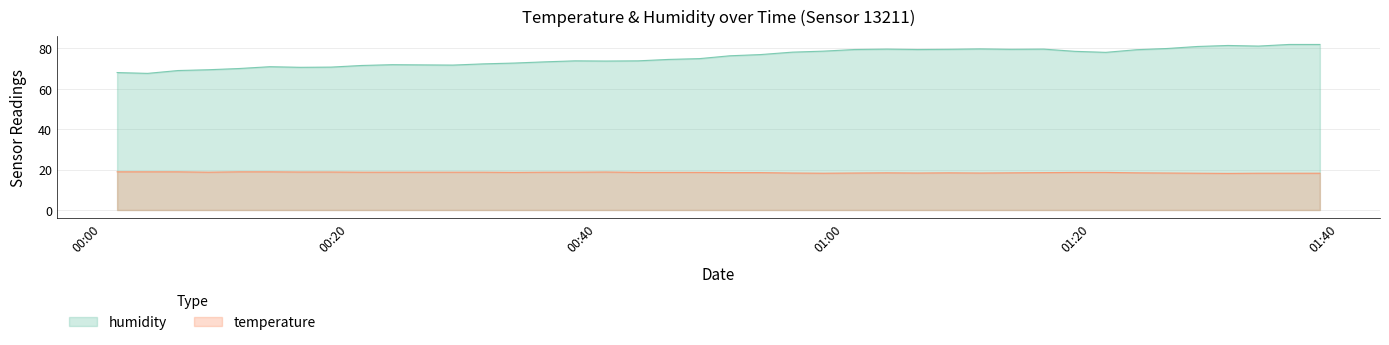

Which series has the largest range (max minus min)?

humidity